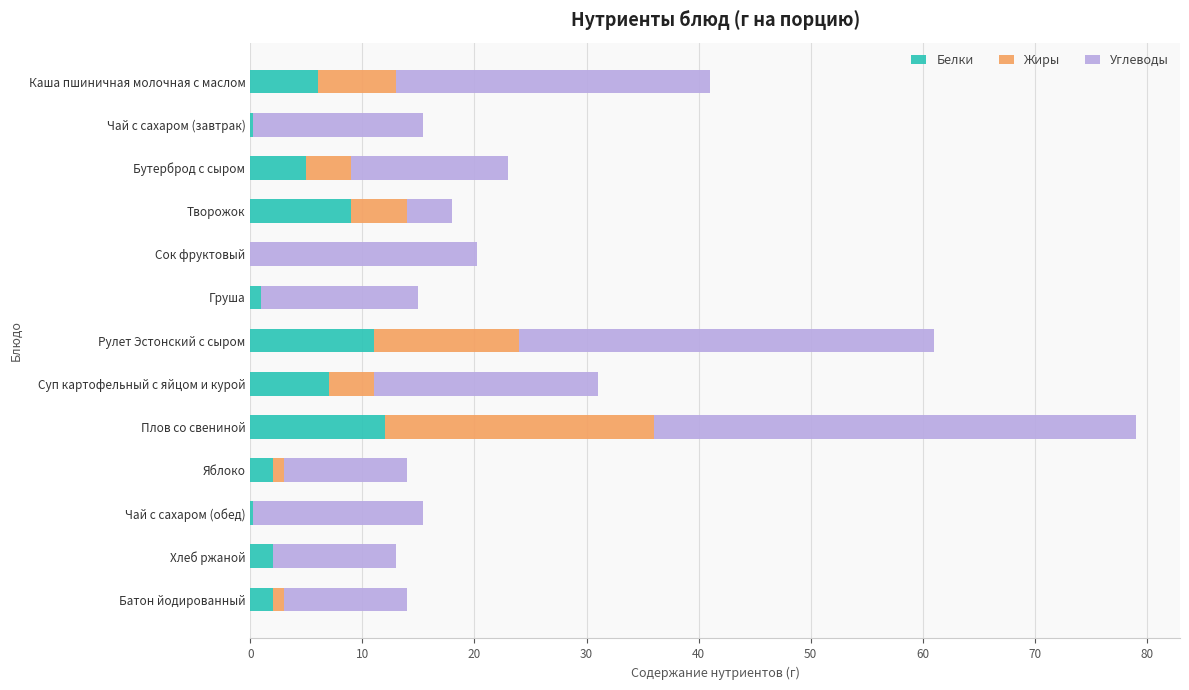

At which category is the sum across all series the highest?

Плов со свениной